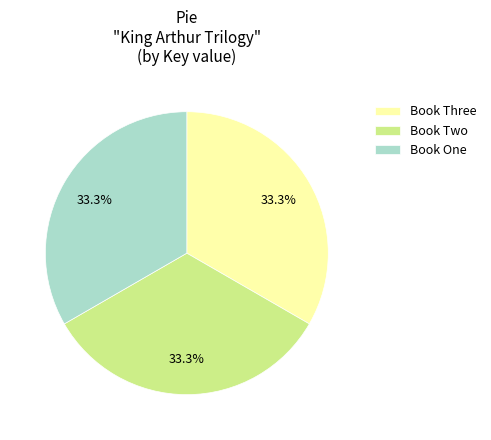

How much of the chart is everything except Book Two?

66.7%